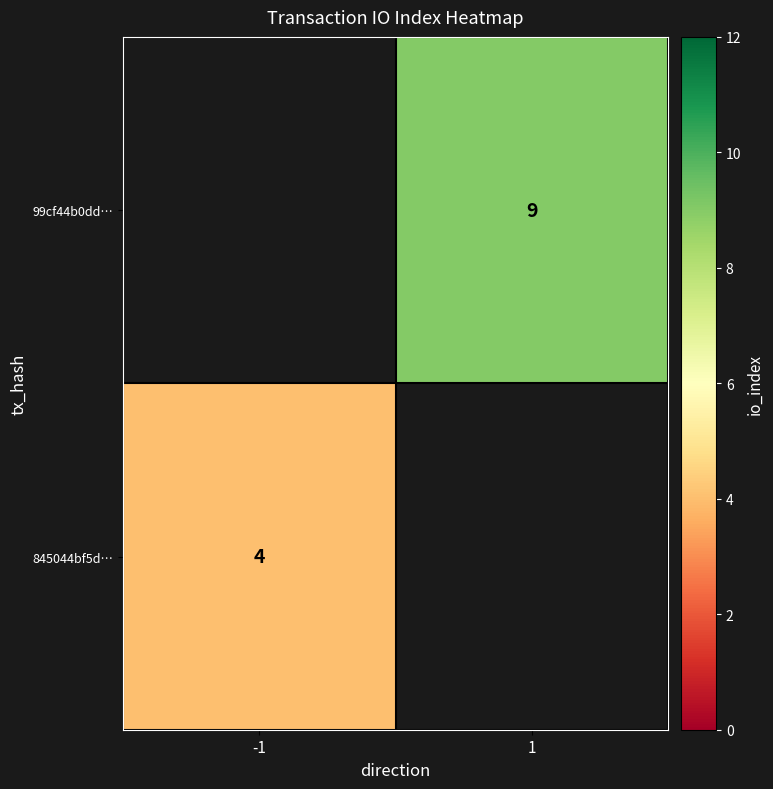

What is the minimum value shown in the chart?

4.0